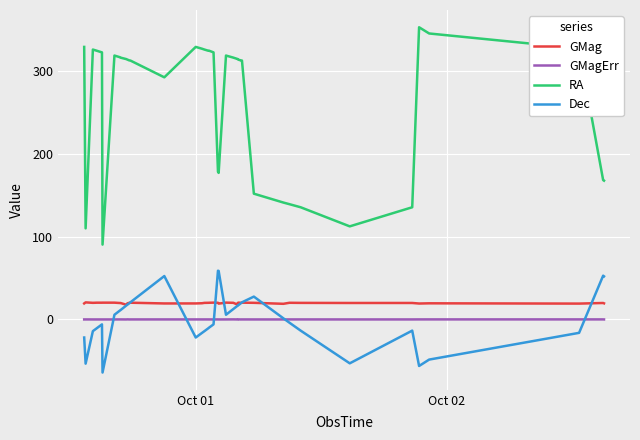

Which series has the largest total across all categories?

RA